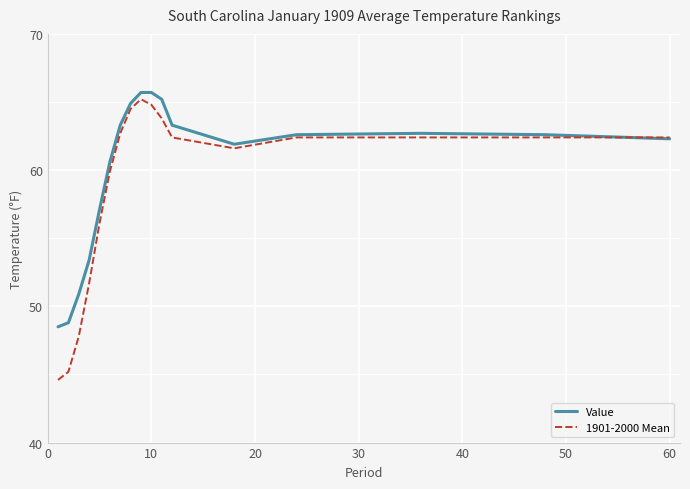

What is the smallest value displayed?

44.6